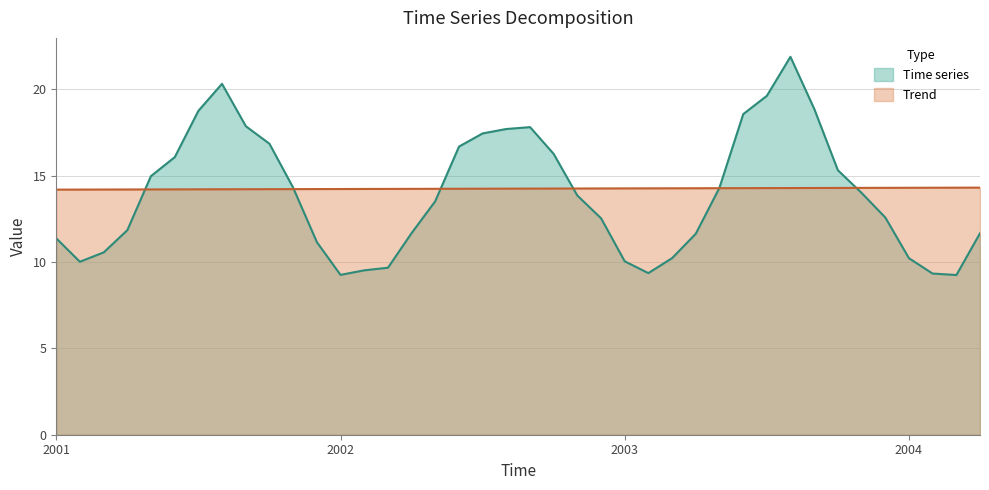

What is the difference between the maximum and minimum values in the Time series?

0.1